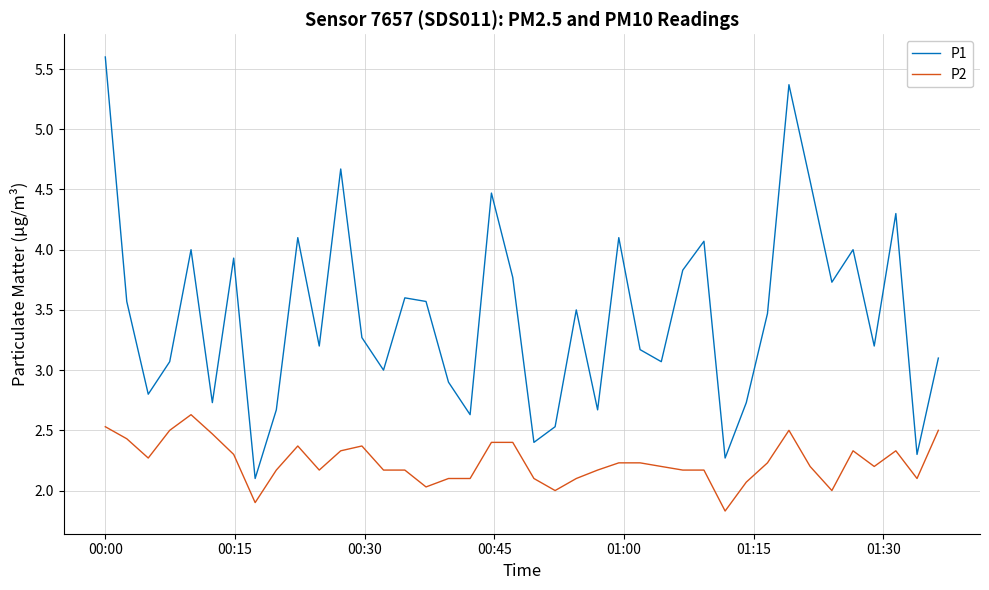

Which series has the widest spread of values?

P1